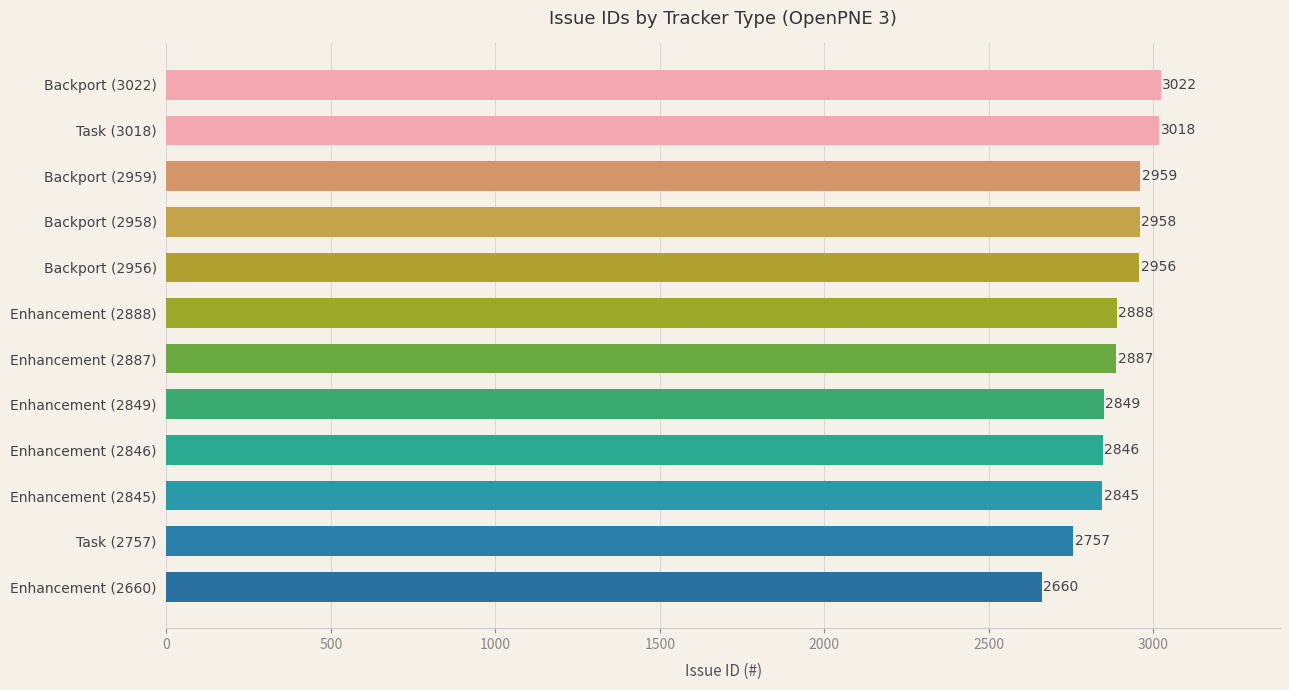

Rank the categories by value from lowest to highest.

Enhancement (2660), Task (2757), Enhancement (2845), Enhancement (2846), Enhancement (2849), Enhancement (2887), Enhancement (2888), Backport (2956), Backport (2958), Backport (2959), Task (3018), Backport (3022)